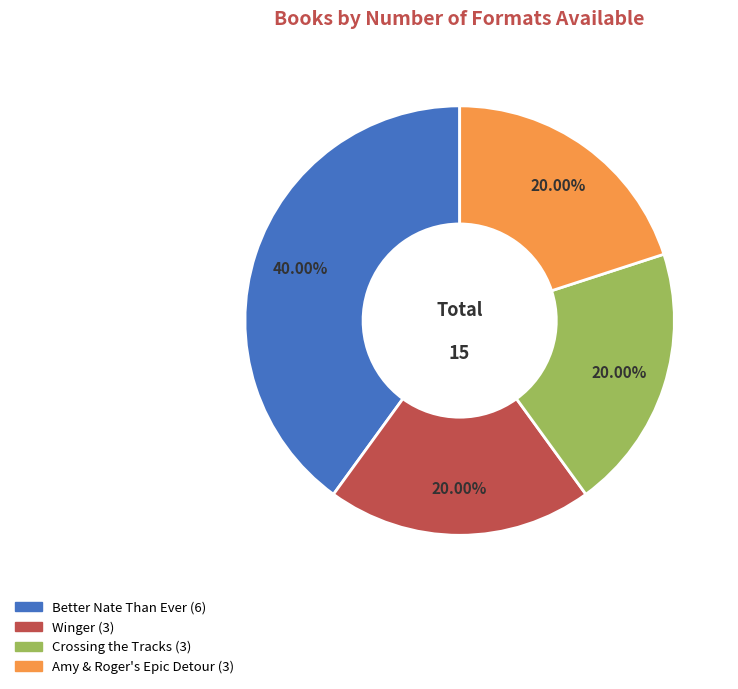

What is the ratio of the value at Crossing the Tracks to the value at Better Nate Than Ever?

0.5